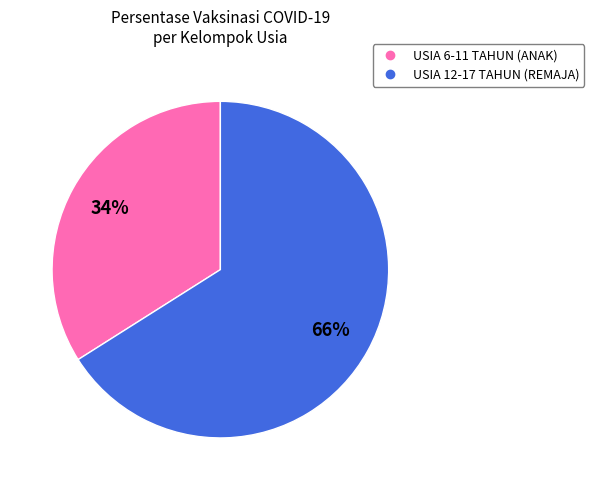

Does any single category account for the majority?

Yes